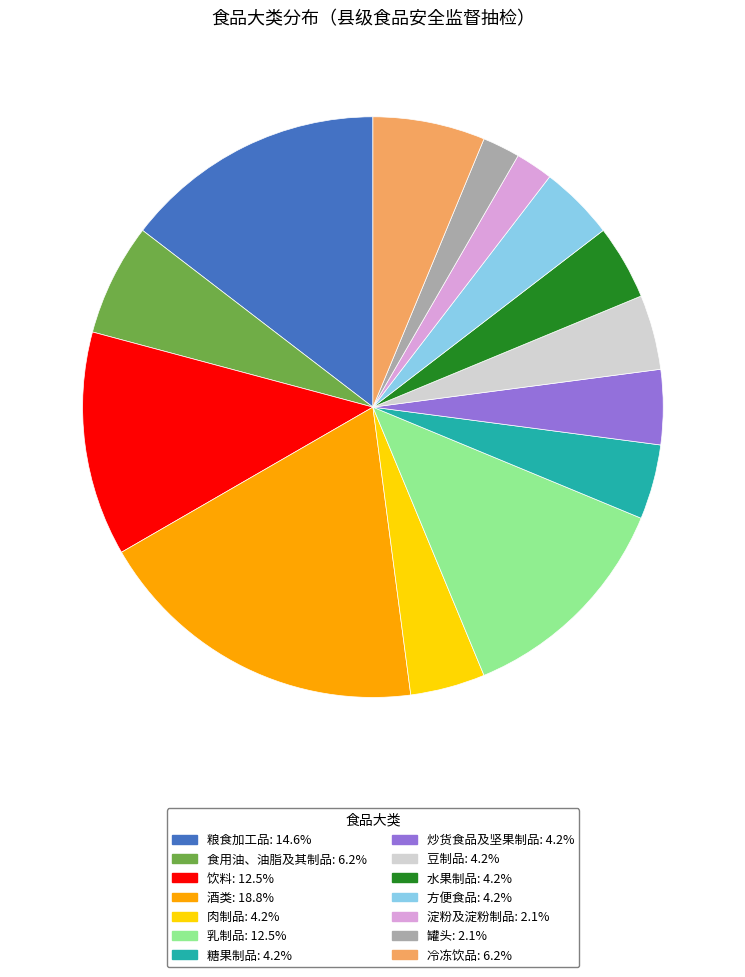

Count the number of slices in the pie.

14